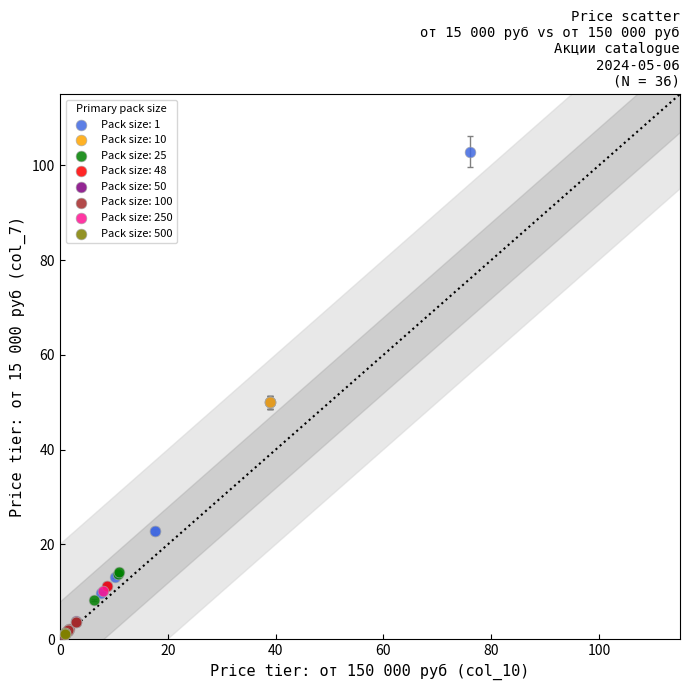

Which series reaches the maximum Y coordinate?

Pack size: 1